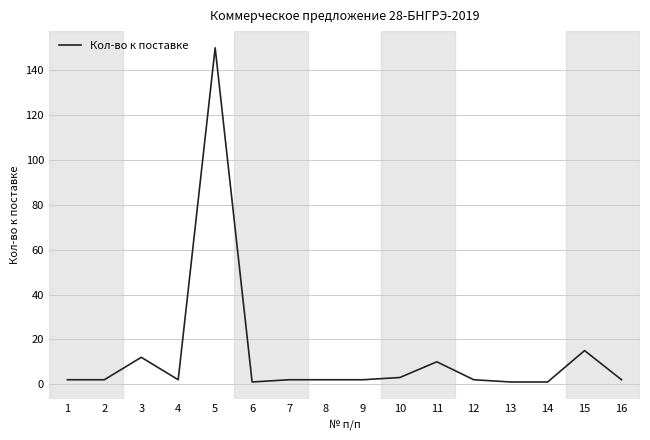

At which label is the value closest to 75?

15